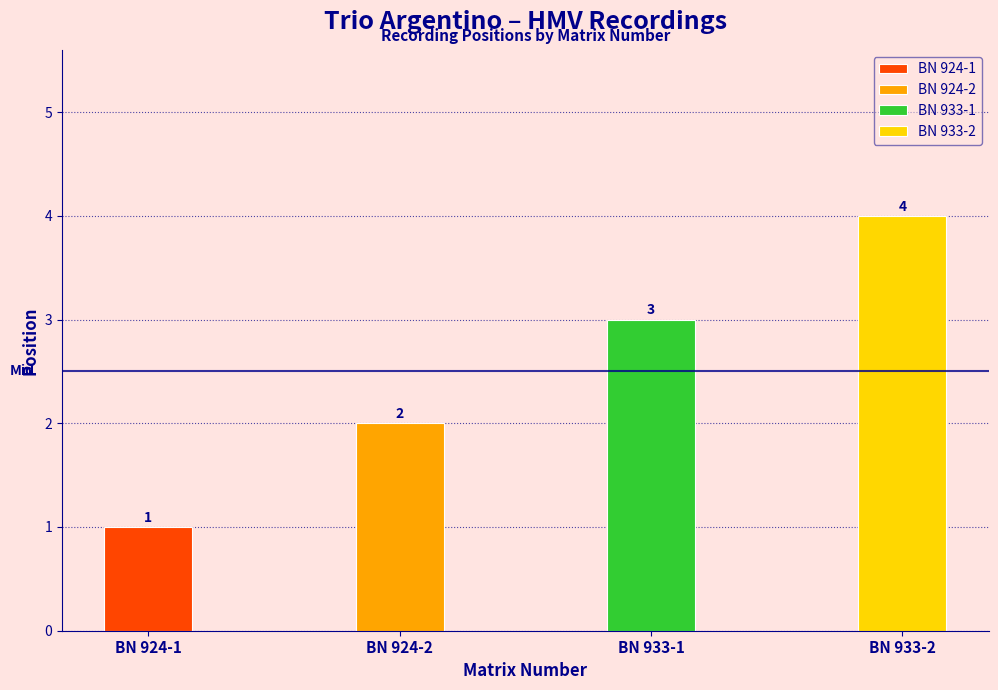

What is the average value?

2